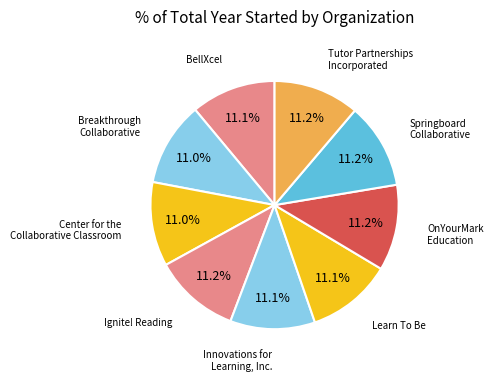

How many slices are in this pie chart?

9